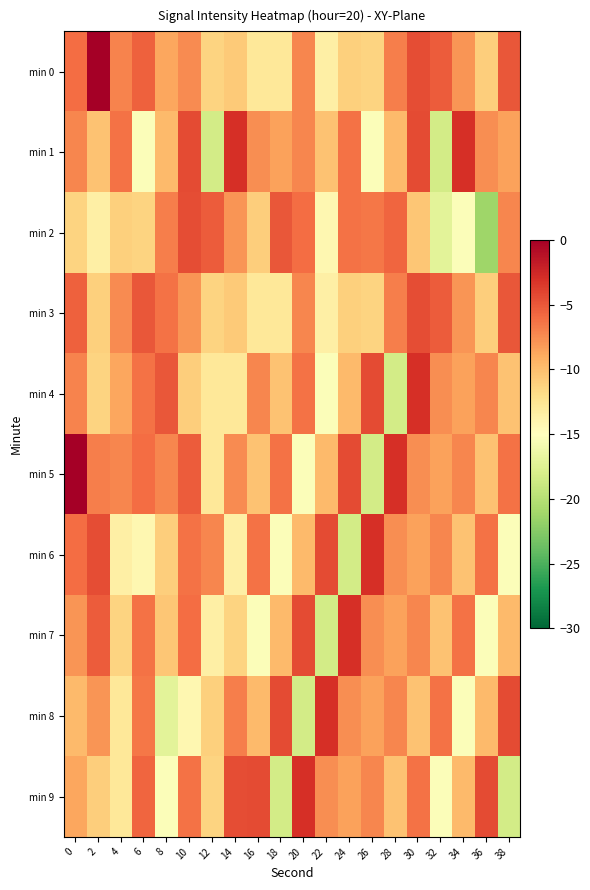

Reading left to right, transcribe all the data shown in this chart.

min 0: 0=-6.0	2=0.0	4=-7.1	6=-5.4	8=-8.7	10=-7.5	12=-11.3	14=-10.8	16=-12.8	18=-12.8	20=-7.3	22=-13.5	24=-11.1	26=-11.3	28=-6.8	30=-4.6	32=-5.3	34=-7.9	36=-10.9	38=-5.0
min 1: 0=-7.2	2=-10.2	4=-6.3	6=-15.2	8=-9.8	10=-4.4	12=-18.3	14=-3.0	16=-7.5	18=-8.5	20=-7.2	22=-10.2	24=-6.3	26=-15.2	28=-9.8	30=-4.4	32=-18.3	34=-3.0	36=-7.5	38=-8.5
min 2: 0=-11.3	2=-13.5	4=-11.1	6=-11.3	8=-6.8	10=-4.6	12=-5.3	14=-7.9	16=-10.9	18=-5.0	20=-6.1	22=-14.2	24=-6.3	26=-6.6	28=-5.6	30=-10.5	32=-17.2	34=-15.3	36=-21.2	38=-7.2
min 3: 0=-5.4	2=-11.1	4=-7.5	6=-5.0	8=-6.3	10=-7.9	12=-11.3	14=-10.8	16=-12.8	18=-12.8	20=-7.3	22=-13.5	24=-11.1	26=-11.3	28=-6.8	30=-4.6	32=-5.3	34=-7.9	36=-10.9	38=-5.0
min 4: 0=-7.1	2=-11.3	4=-8.7	6=-6.3	8=-5.0	10=-10.9	12=-12.8	14=-12.8	16=-7.2	18=-10.2	20=-6.3	22=-15.2	24=-9.8	26=-4.4	28=-18.3	30=-3.0	32=-7.5	34=-8.5	36=-7.2	38=-10.2
min 5: 0=0.0	2=-6.8	4=-7.3	6=-6.1	8=-7.3	10=-5.3	12=-12.8	14=-7.5	16=-10.2	18=-6.3	20=-15.2	22=-9.8	24=-4.4	26=-18.3	28=-3.0	30=-7.5	32=-8.5	34=-7.2	36=-10.2	38=-6.3
min 6: 0=-6.0	2=-4.6	4=-13.5	6=-14.2	8=-10.9	10=-6.3	12=-7.3	14=-13.5	16=-6.3	18=-15.2	20=-9.8	22=-4.4	24=-18.3	26=-3.0	28=-7.5	30=-8.5	32=-7.2	34=-10.2	36=-6.3	38=-15.2
min 7: 0=-7.9	2=-5.3	4=-11.3	6=-6.3	8=-10.5	10=-6.1	12=-13.5	14=-11.3	16=-15.2	18=-9.8	20=-4.4	22=-18.3	24=-3.0	26=-7.5	28=-8.5	30=-7.2	32=-10.2	34=-6.3	36=-15.2	38=-9.8
min 8: 0=-9.8	2=-7.9	4=-12.8	6=-6.6	8=-17.2	10=-14.2	12=-11.1	14=-6.8	16=-9.8	18=-4.4	20=-18.3	22=-3.0	24=-7.5	26=-8.5	28=-7.2	30=-10.2	32=-6.3	34=-15.2	36=-9.8	38=-4.4
min 9: 0=-8.7	2=-10.9	4=-12.8	6=-5.6	8=-15.3	10=-6.3	12=-11.3	14=-4.6	16=-4.4	18=-18.3	20=-3.0	22=-7.5	24=-8.5	26=-7.2	28=-10.2	30=-6.3	32=-15.2	34=-9.8	36=-4.4	38=-18.3